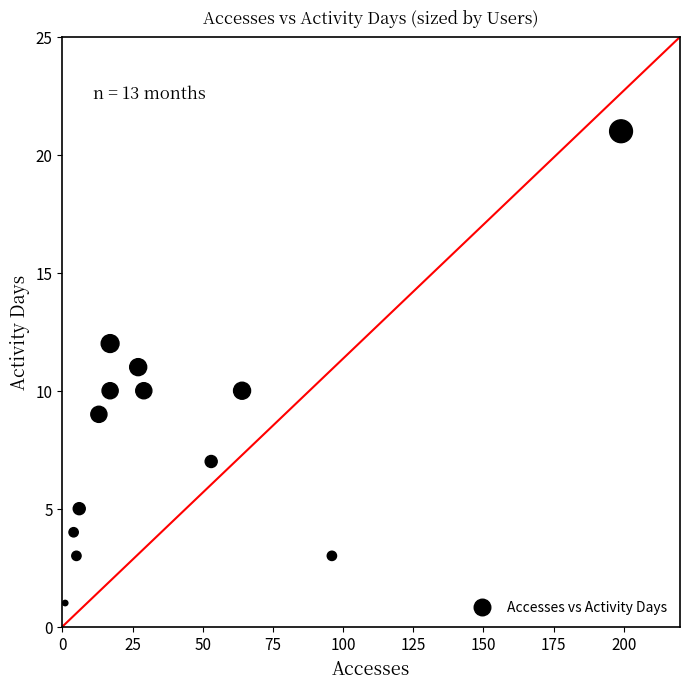

What is the range of Y values (max minus min)?

20